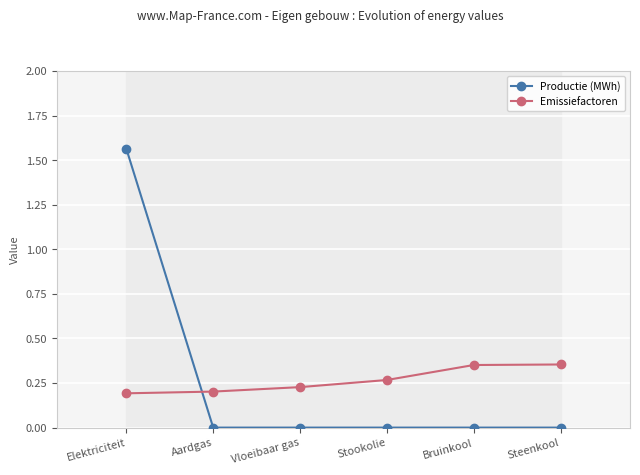

True or false: Emissiefactoren and Productie (MWh) intersect in this chart.

True